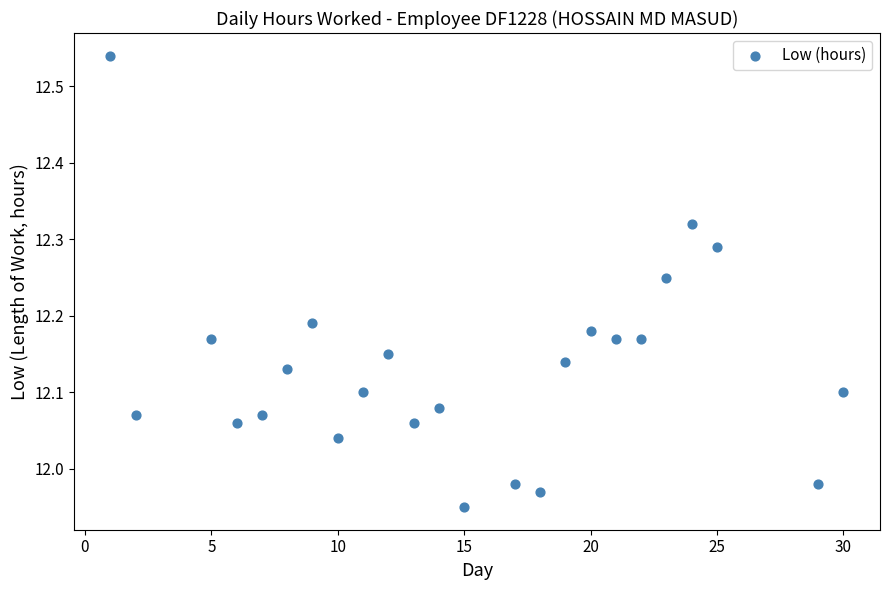

What is the range of Y values (max minus min)?

0.6